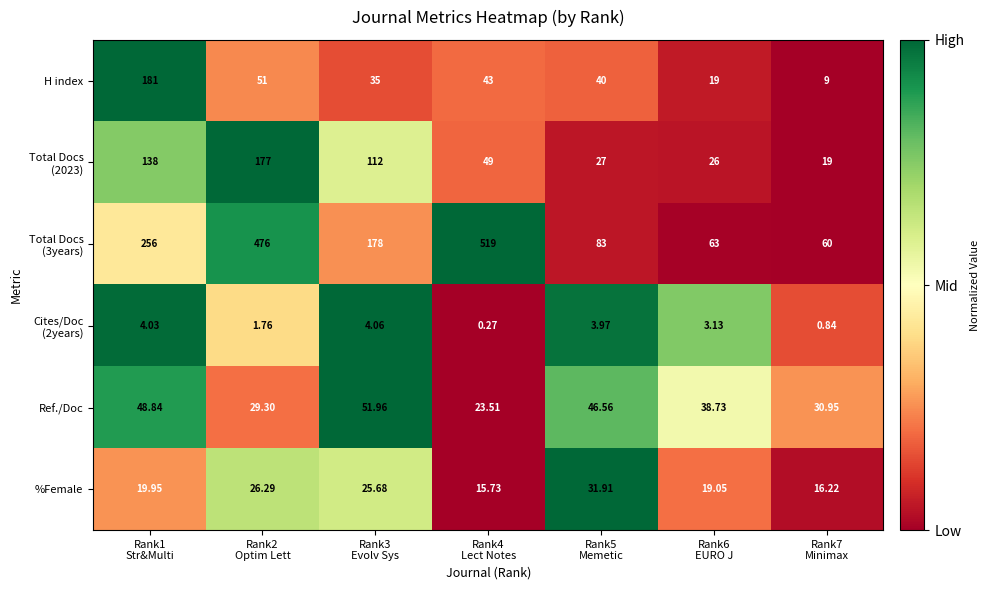

Which label corresponds to the largest value in the chart?

Rank4
Lect Notes